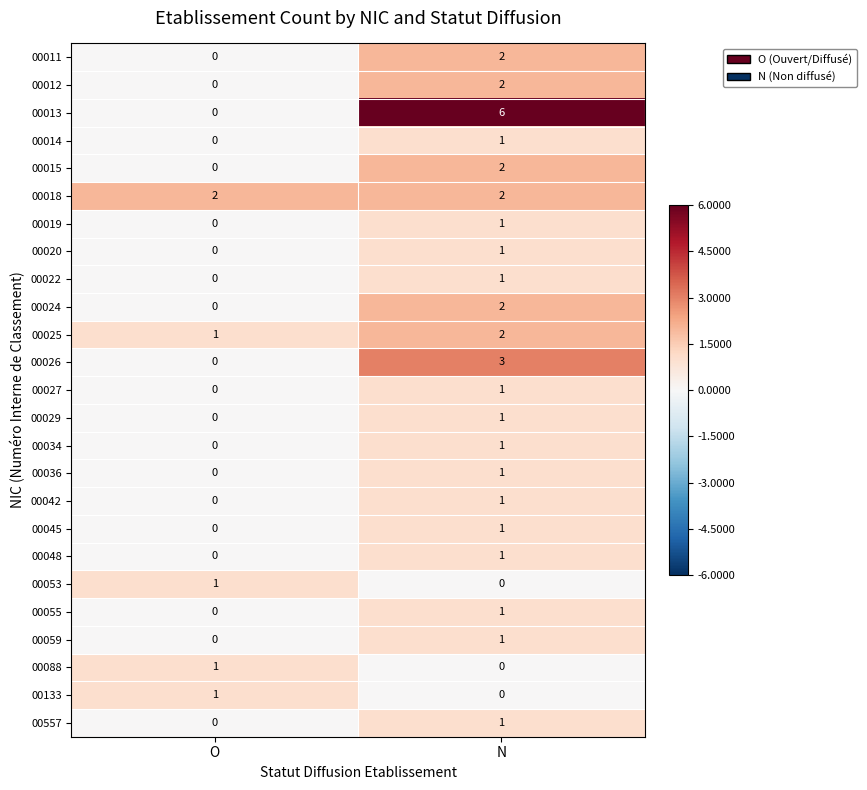

Which series changed the most between O and N?

00013